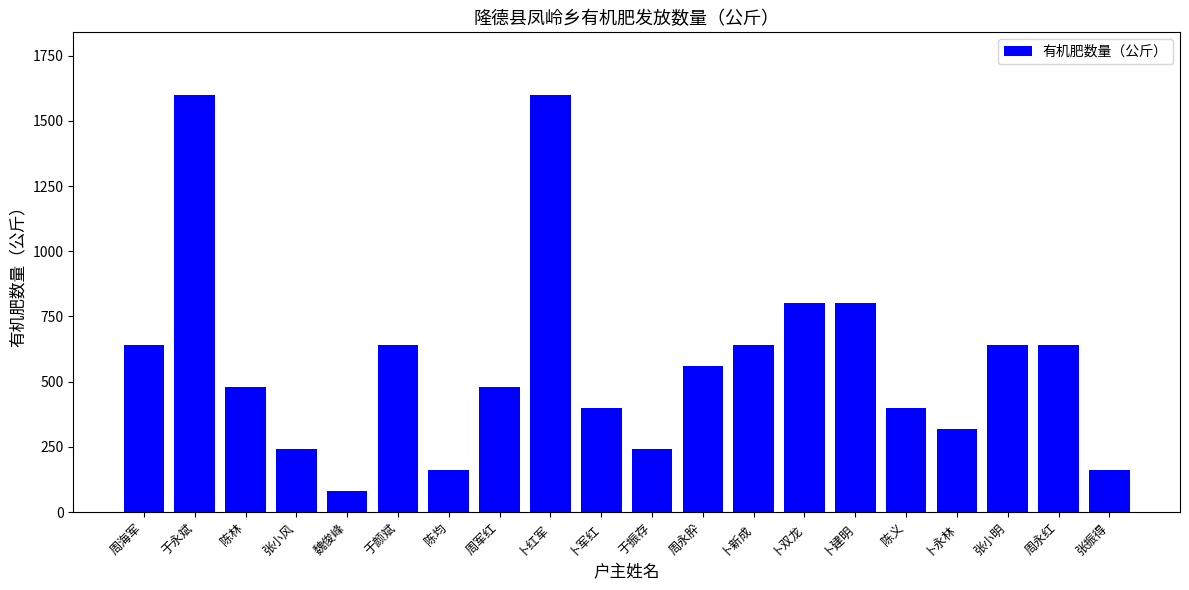

How many bars are there in total?

20